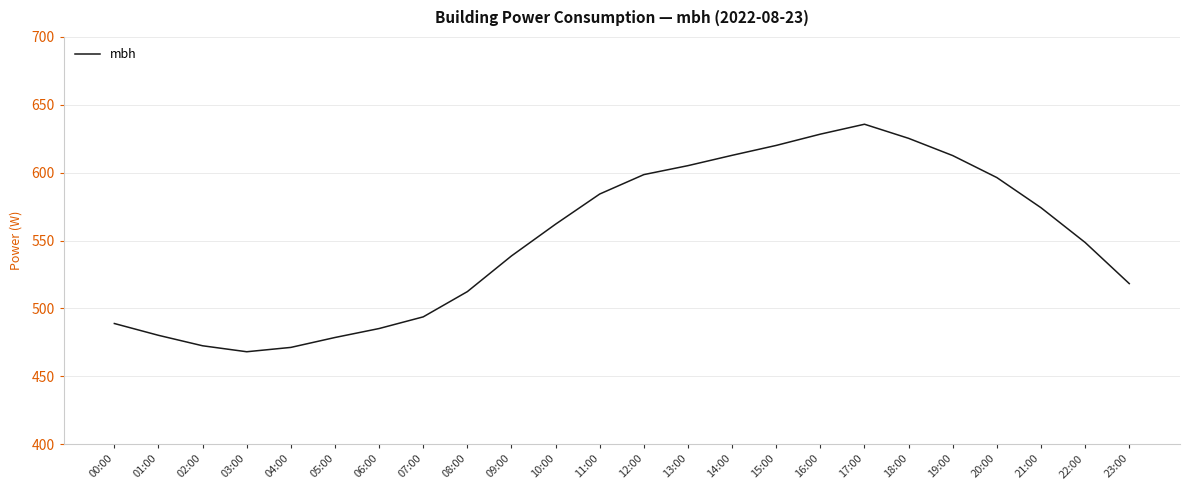

What is the maximum value shown in the chart?

635.7